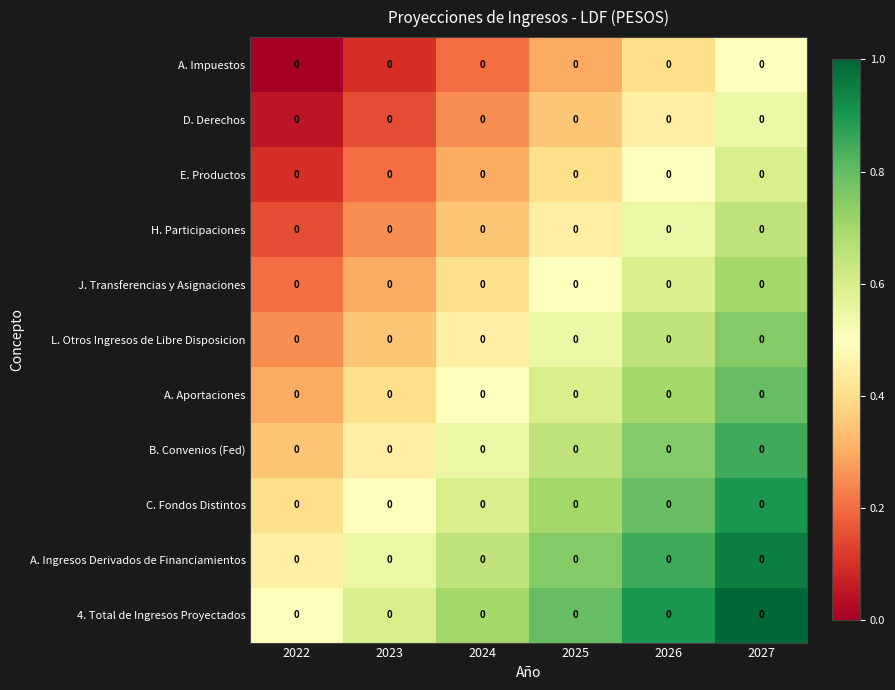

List the series in order of their peak value, lowest first.

A. Impuestos, D. Derechos, E. Productos, H. Participaciones, J. Transferencias y Asignaciones, L. Otros Ingresos de Libre Disposicion, A. Aportaciones, B. Convenios (Fed), C. Fondos Distintos, A. Ingresos Derivados de Financiamientos, 4. Total de Ingresos Proyectados